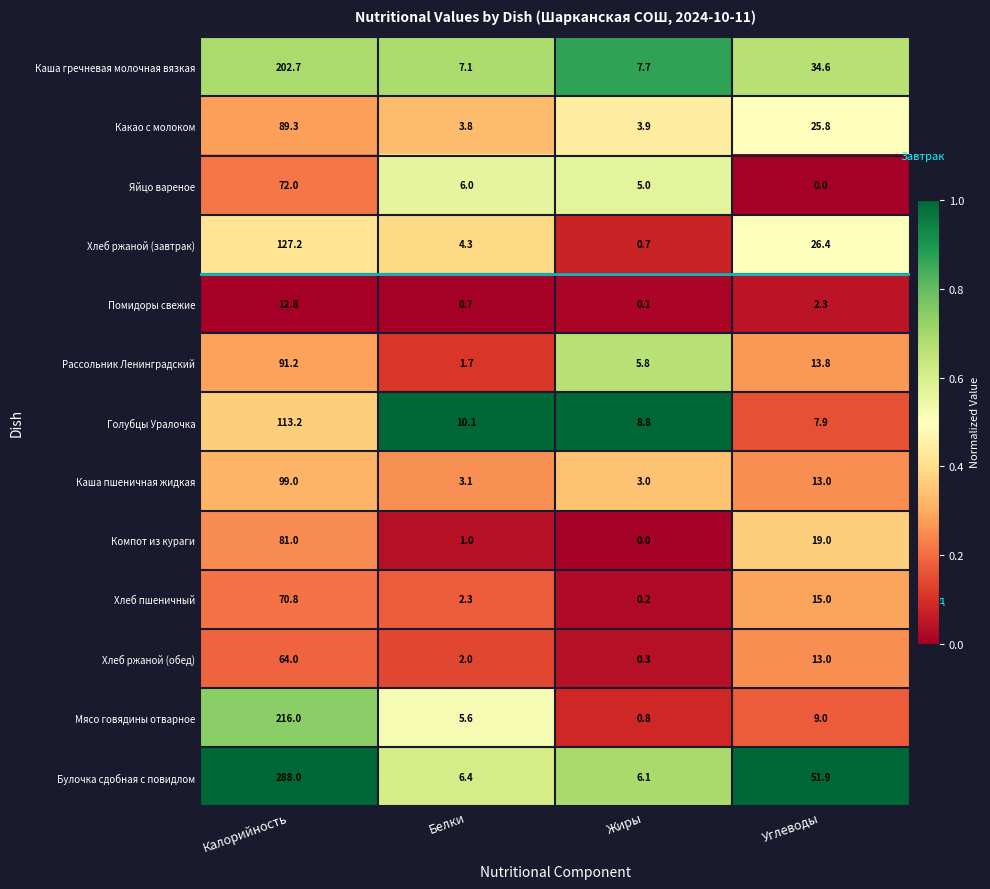

Which series has the largest range (max minus min)?

Булочка сдобная с повидлом